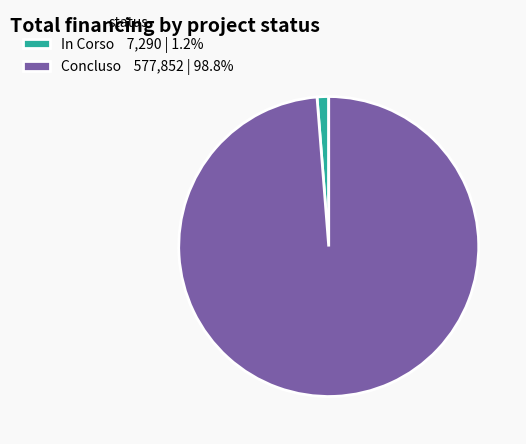

What is the ratio of the value at Concluso 577,852 | 98.8% to the value at In Corso 7,290 | 1.2%?

79.3